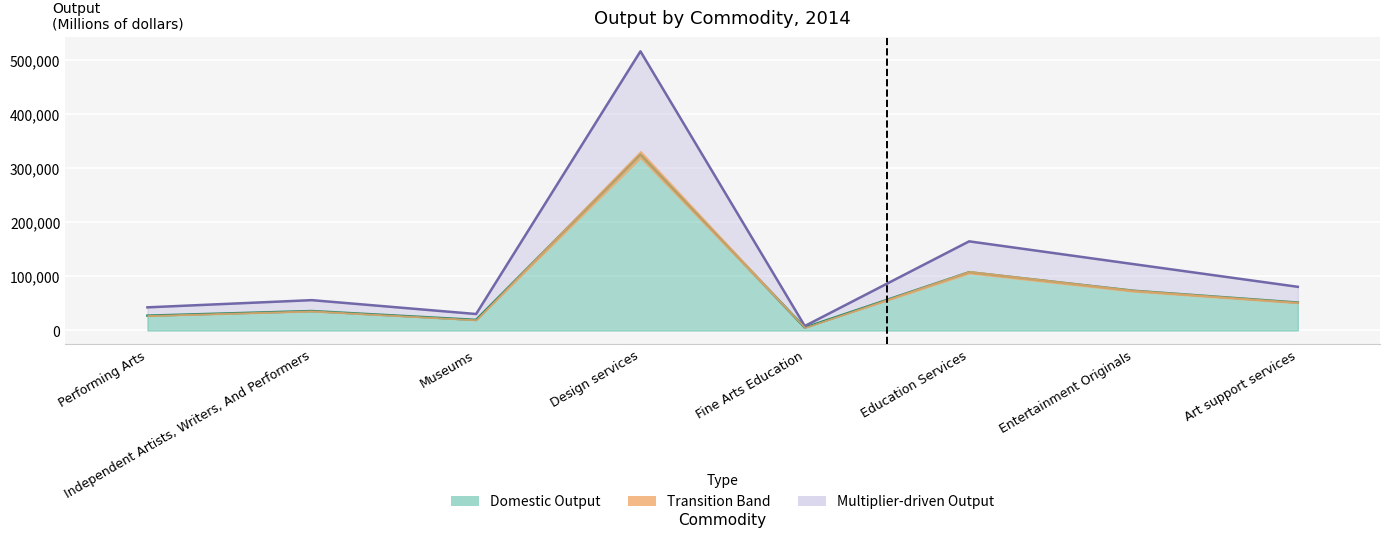

What is the average value of the Domestic Output series?

80746